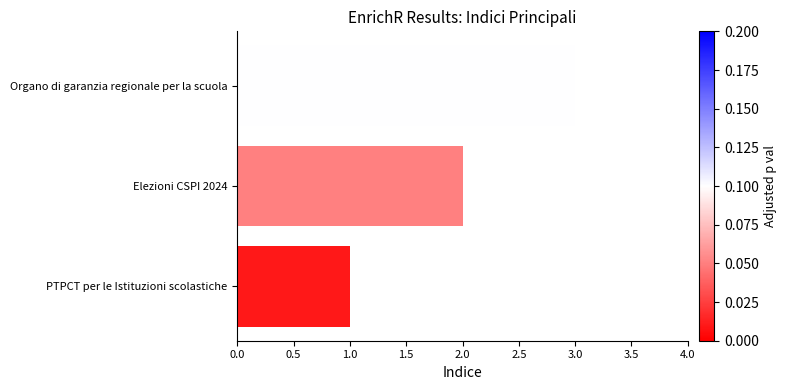

Which label corresponds to the largest value in the chart?

Organo di garanzia regionale per la scuola